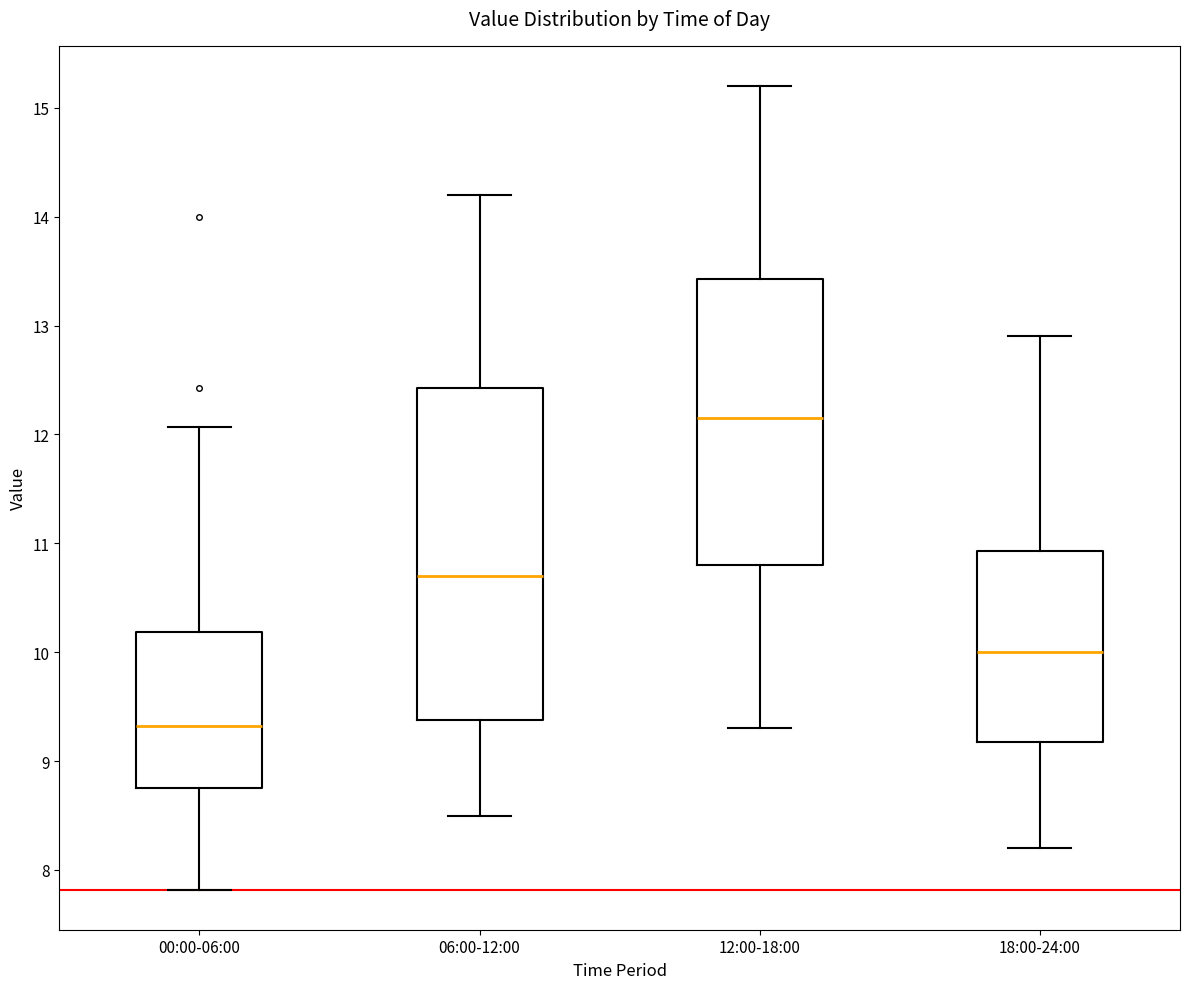

Where does the lower whisker of the box for 00:00-06:00 end on the y-axis? The values are not printed on the chart, so give them approximately, as read against the axis.

7.8